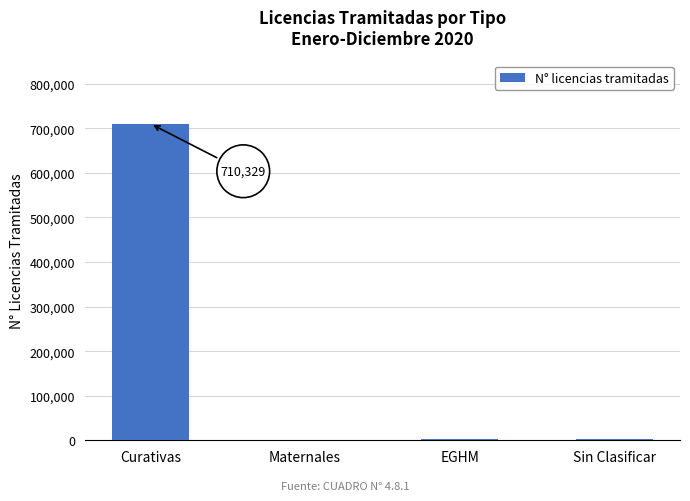

Between Maternales and Curativas, which is larger?

Curativas